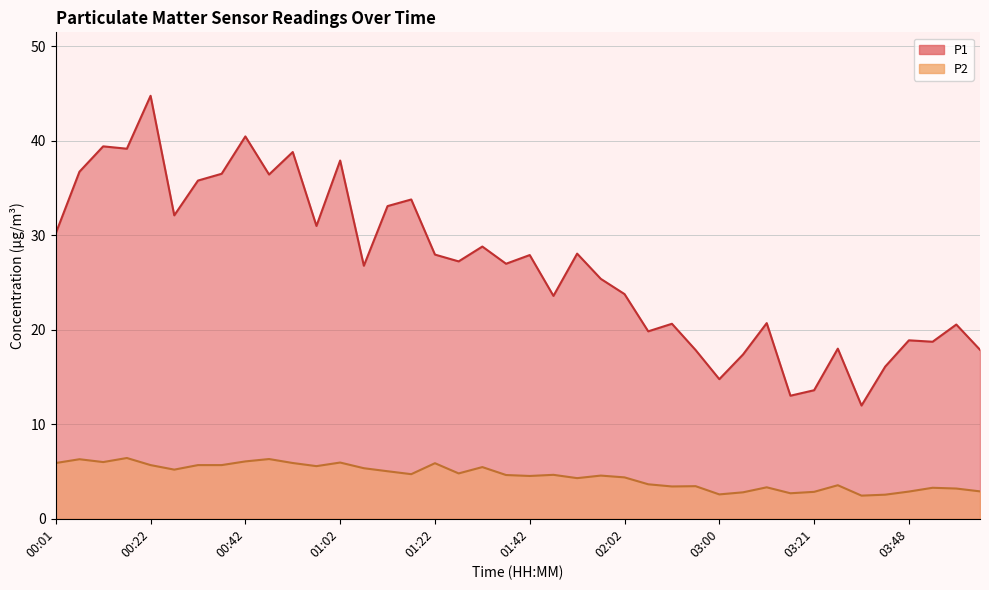

In P1, how many points are lower than both neighbors (excluding endpoints)?

13